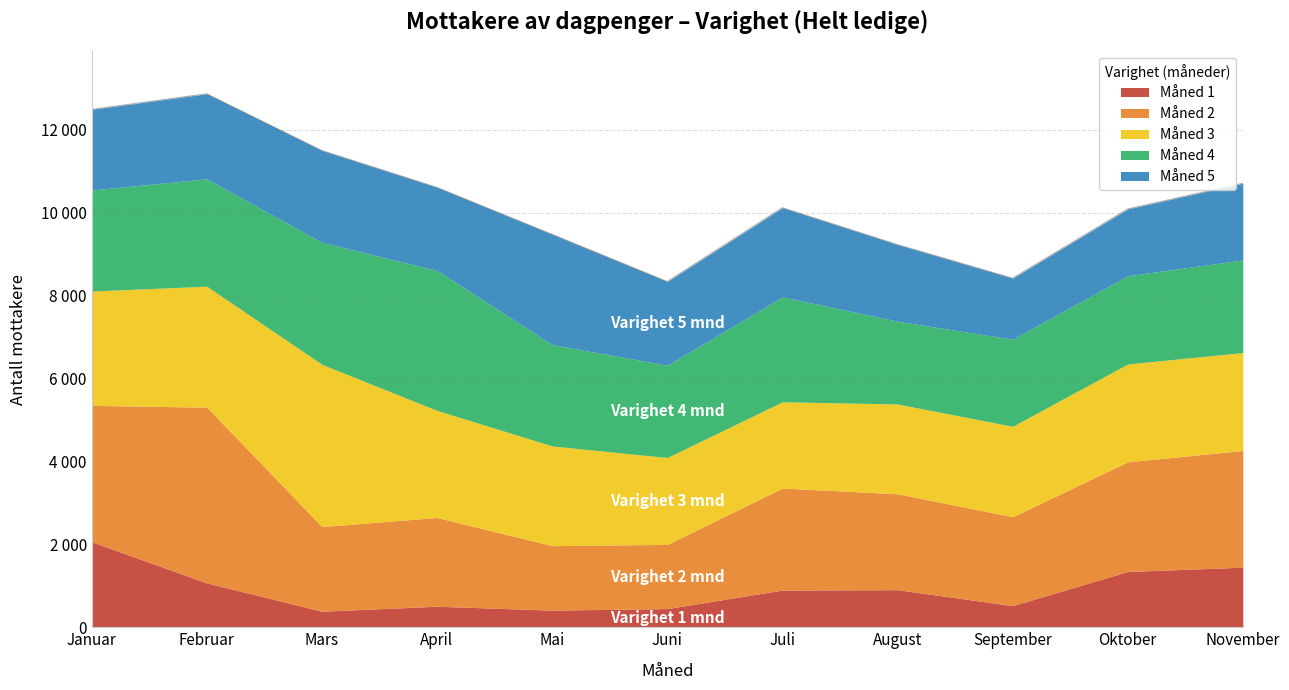

At which label is 4 closest to 2687?

Februar